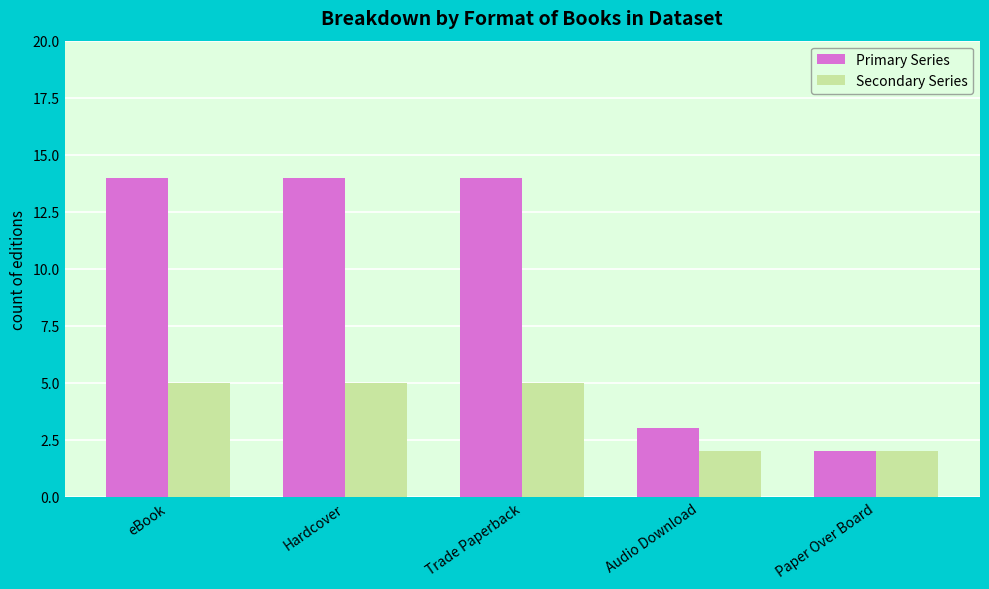

What is the difference between the maximum and minimum values in the Secondary Series series?

3